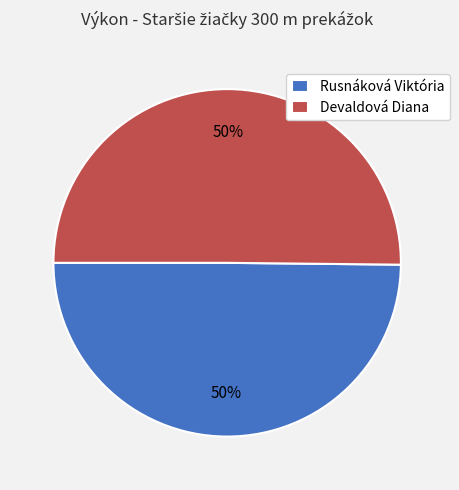

To the nearest percent, what is the average slice percentage?

50%